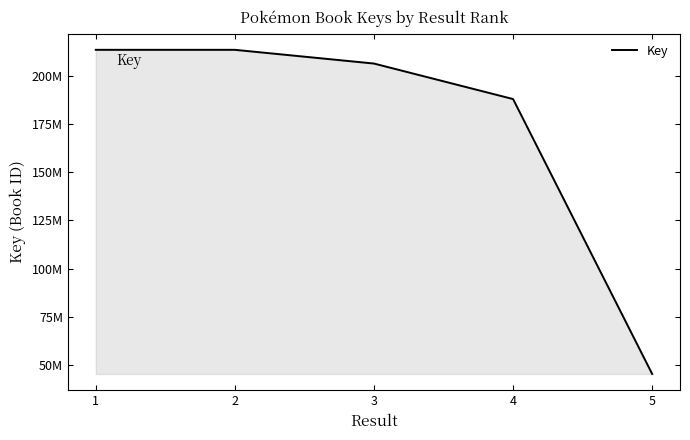

True or false: the data has more than 2 interior local peaks.

False